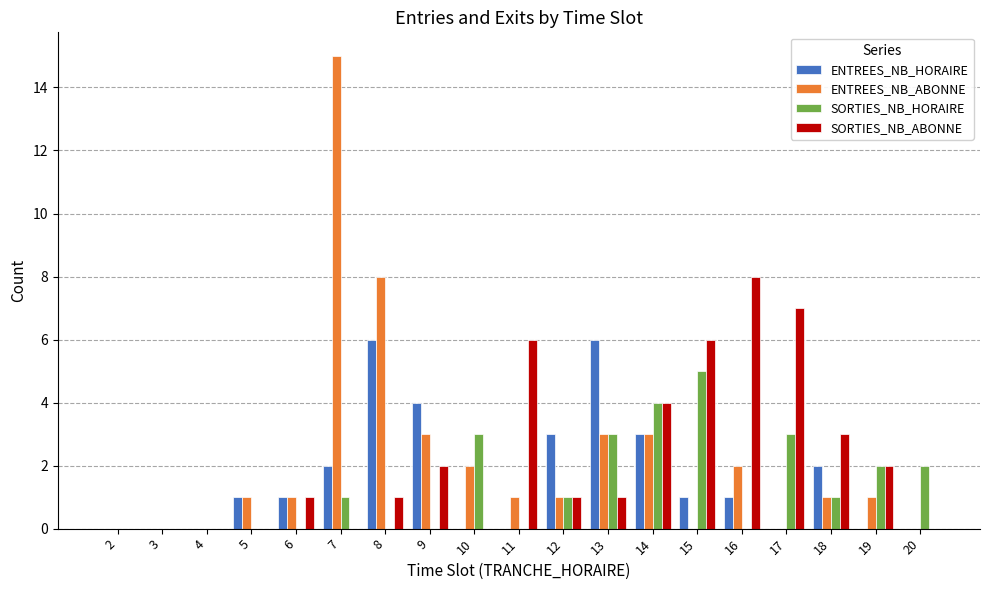

What is the sum of the ENTREES_NB_HORAIRE values at 10 and 13?

6